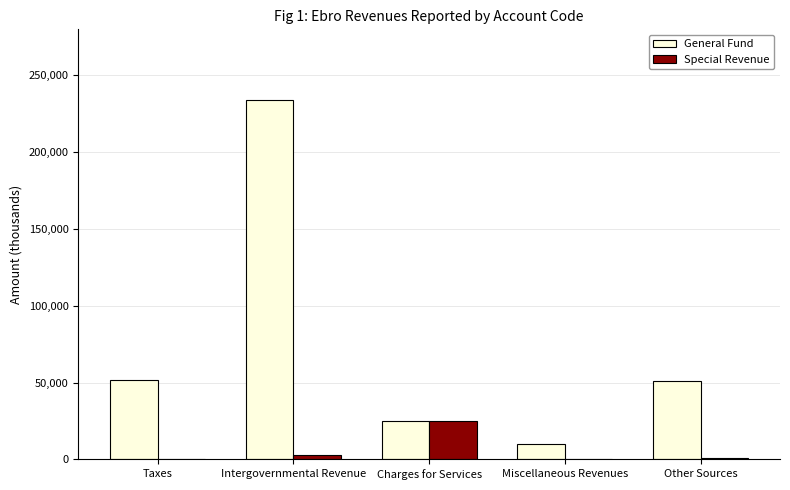

The General Fund series shows 8141 at Charges for Services. True or false?

False